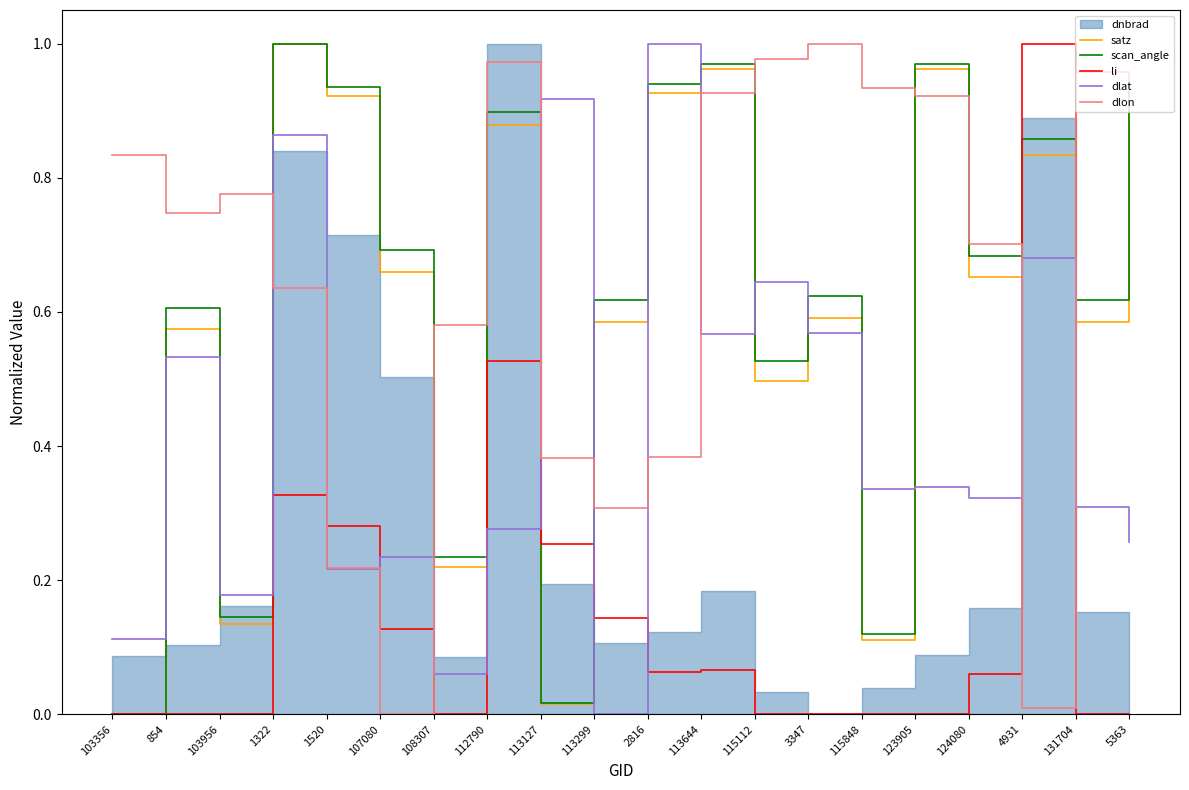

Is the value of dlon at 108307 greater than the value of satz at 3347?

No